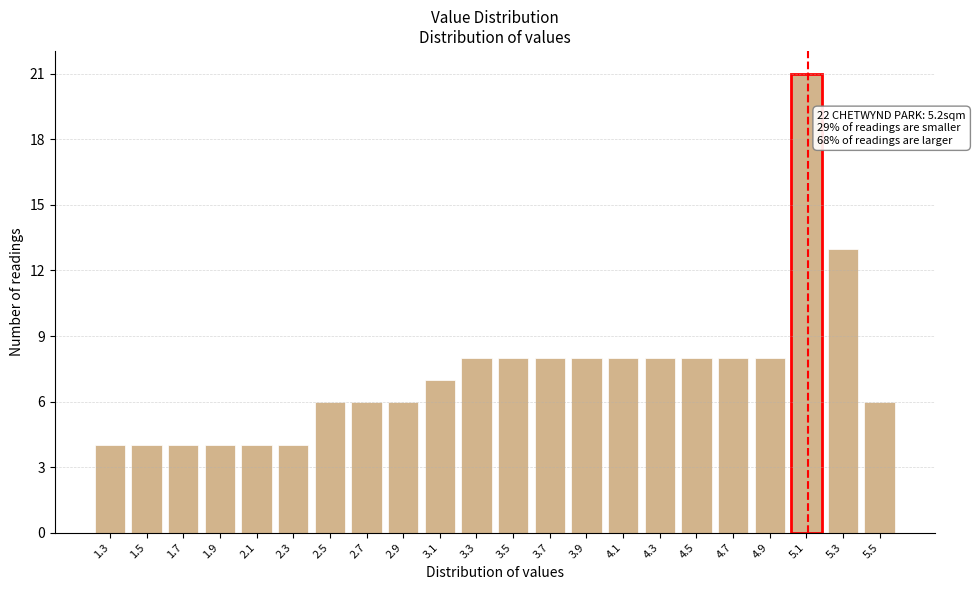

Reading right to left, transcribe all the data shown in this chart.

5.5=6	5.3=13	5.1=21	4.9=8	4.7=8	4.5=8	4.3=8	4.1=8	3.9=8	3.7=8	3.5=8	3.3=8	3.1=7	2.9=6	2.7=6	2.5=6	2.3=4	2.1=4	1.9=4	1.7=4	1.5=4	1.3=4